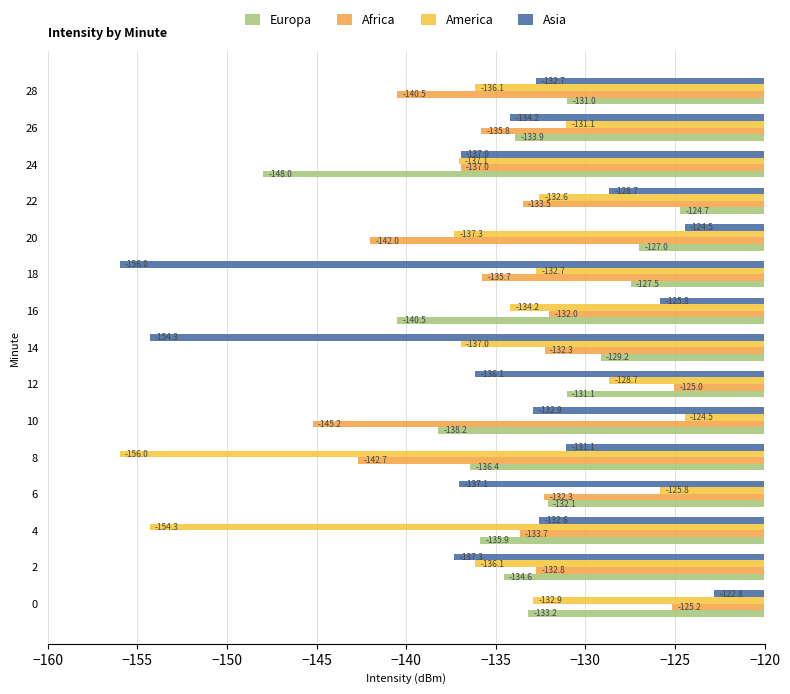

At which category does the chart reach its peak across all series?

0